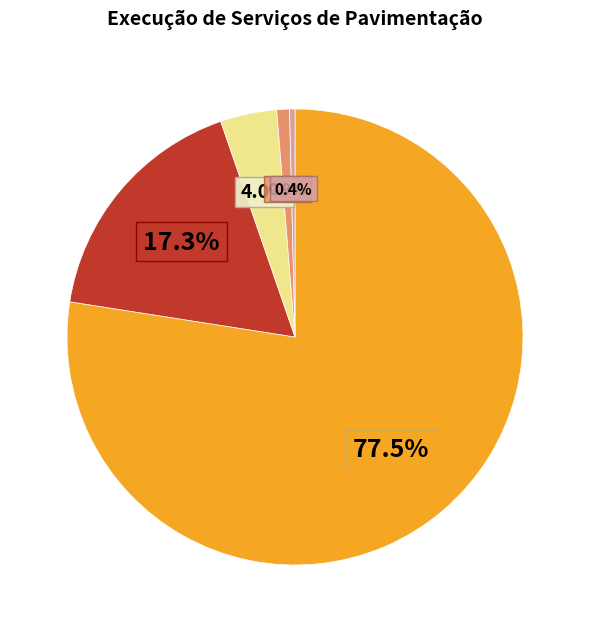

Is there a majority slice in this chart?

Yes